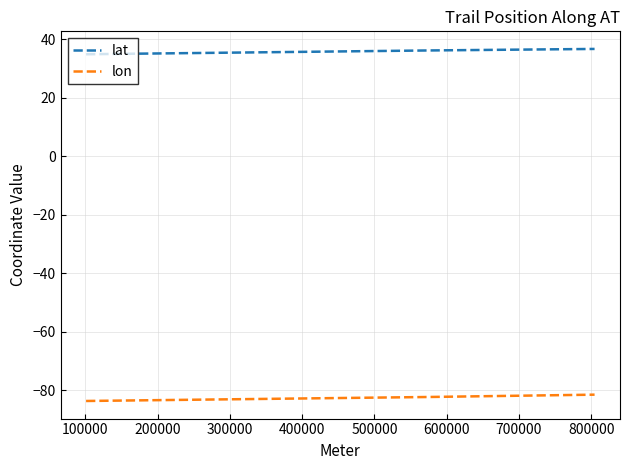

Which series has the largest total across all categories?

lat